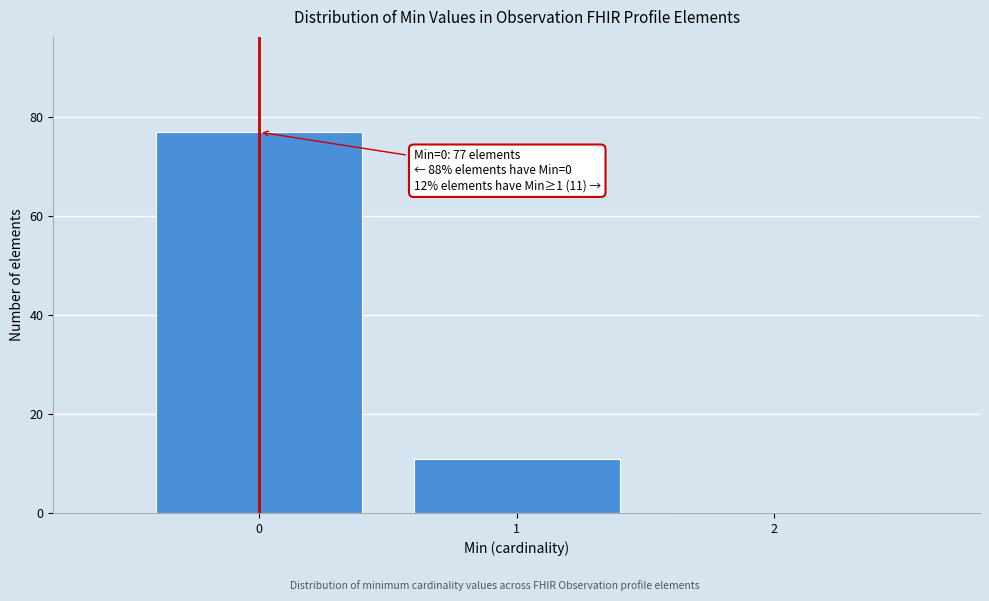

Which range on the x-axis has the tallest bar?

-0.5 to 0.5